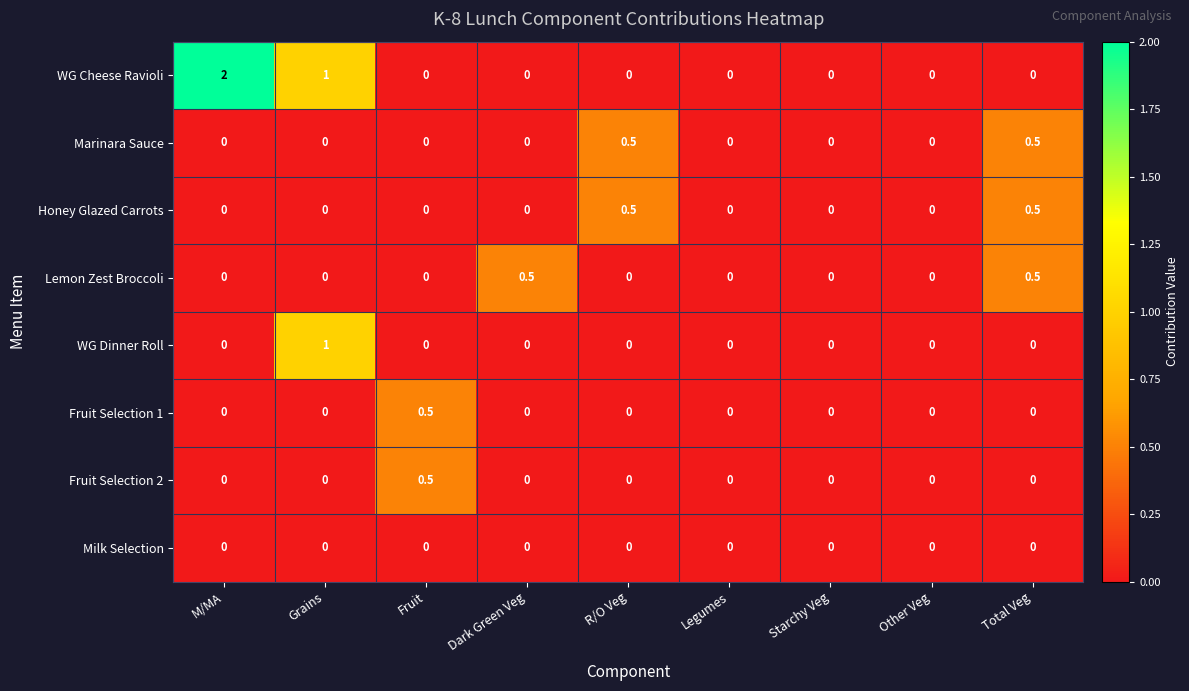

Which series has the largest total across all categories?

WG Cheese Ravioli